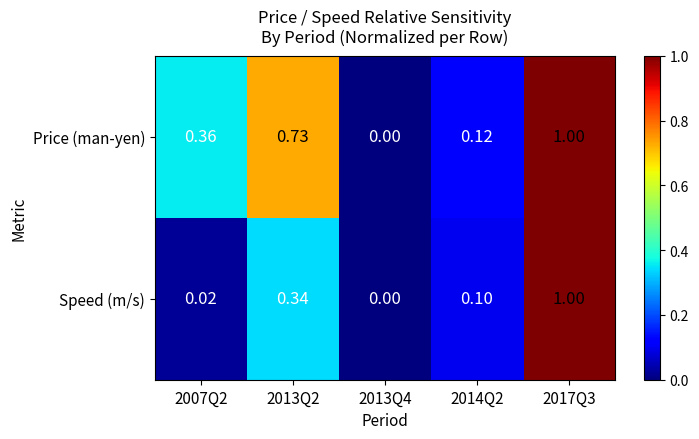

Rank the series by their average value, from highest to lowest.

Price (man-yen), Speed (m/s)